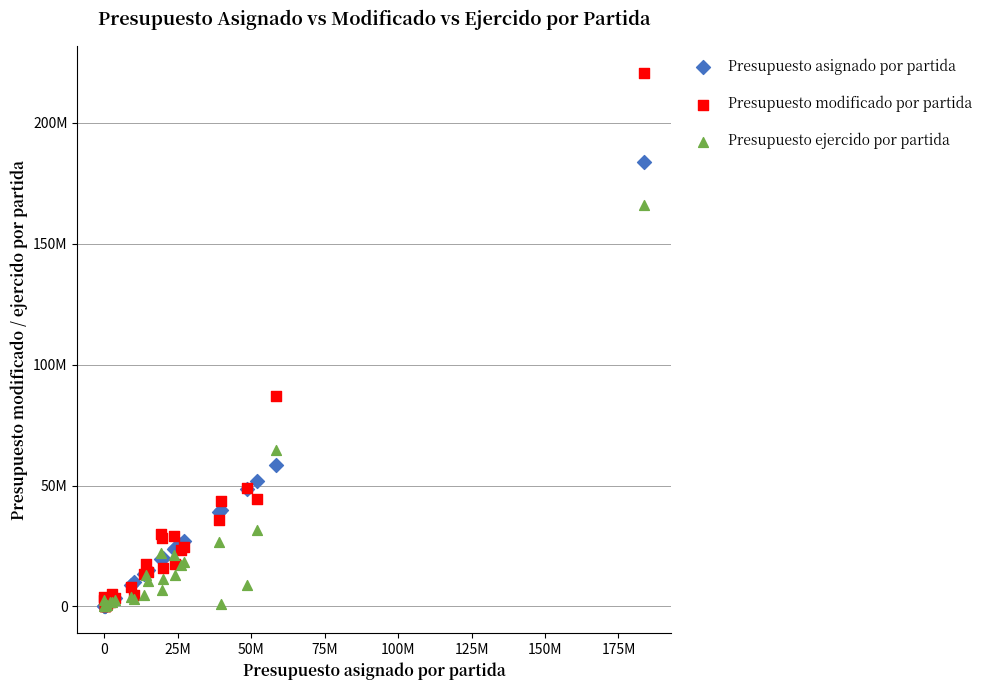

What are all the series names shown in the legend?

Presupuesto asignado por partida, Presupuesto modificado por partida, Presupuesto ejercido por partida